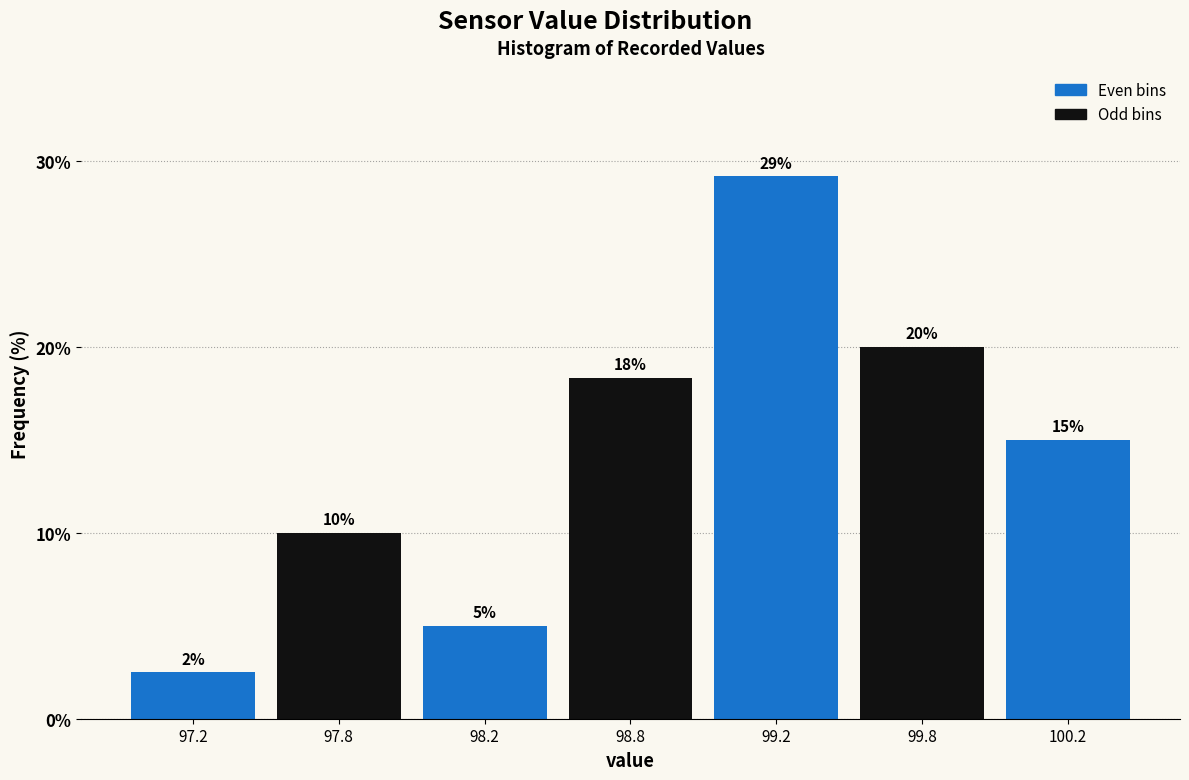

What is the label of the 4th bar from the left?

98.8